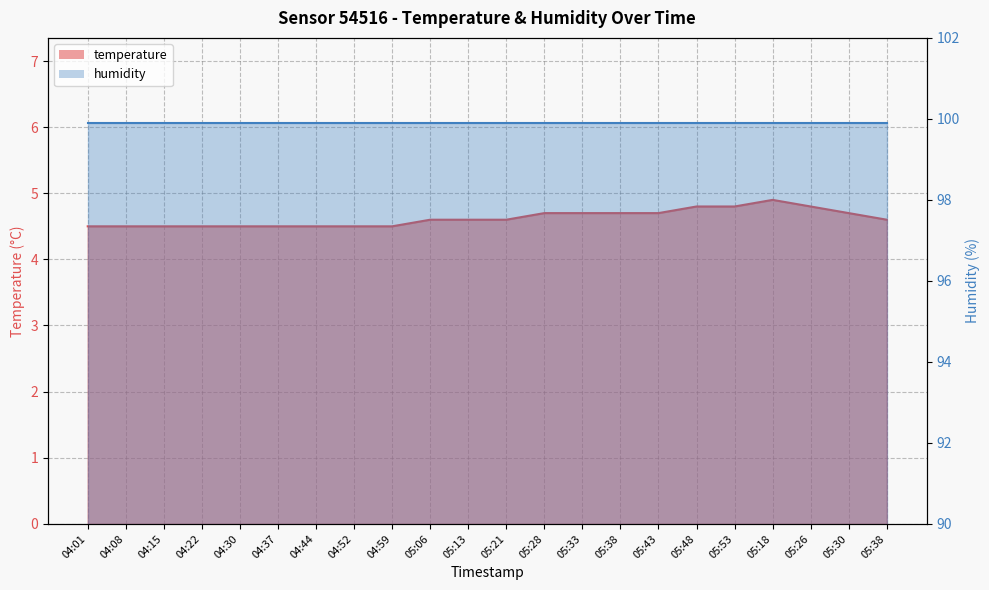

At which label is the value closest to 4?

04:01